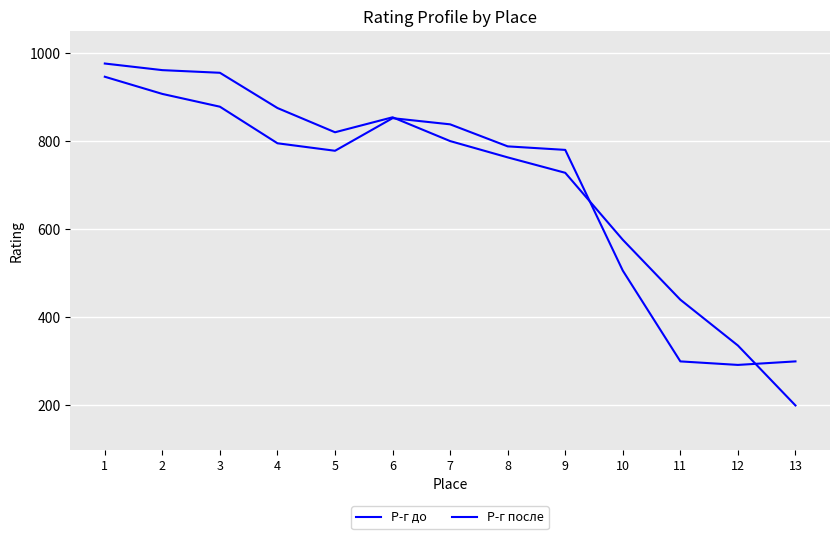

How many intersections are there between Р-г до and Р-г после?

3